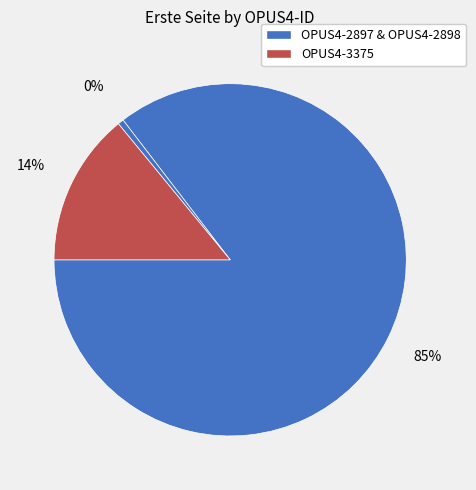

Is it true that OPUS4-3375 is 14% of the pie?

True